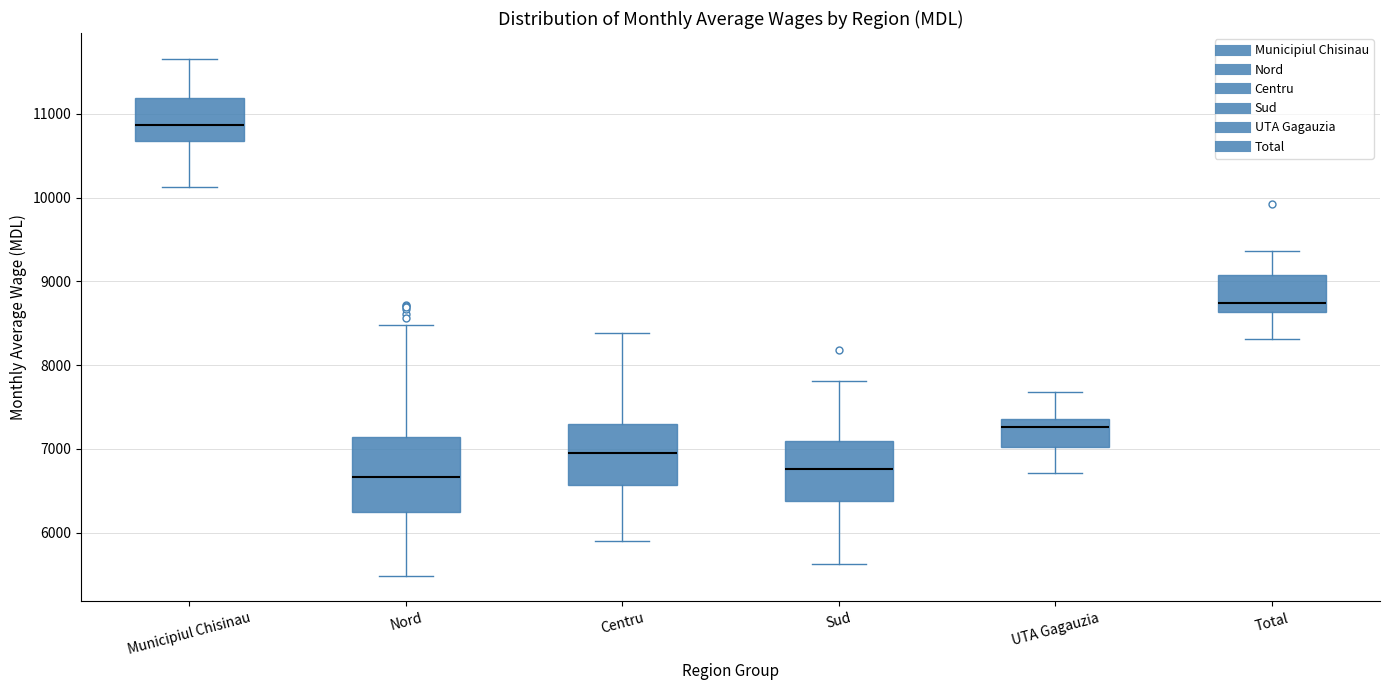

Which box has the highest median line?

Municipiul Chisinau